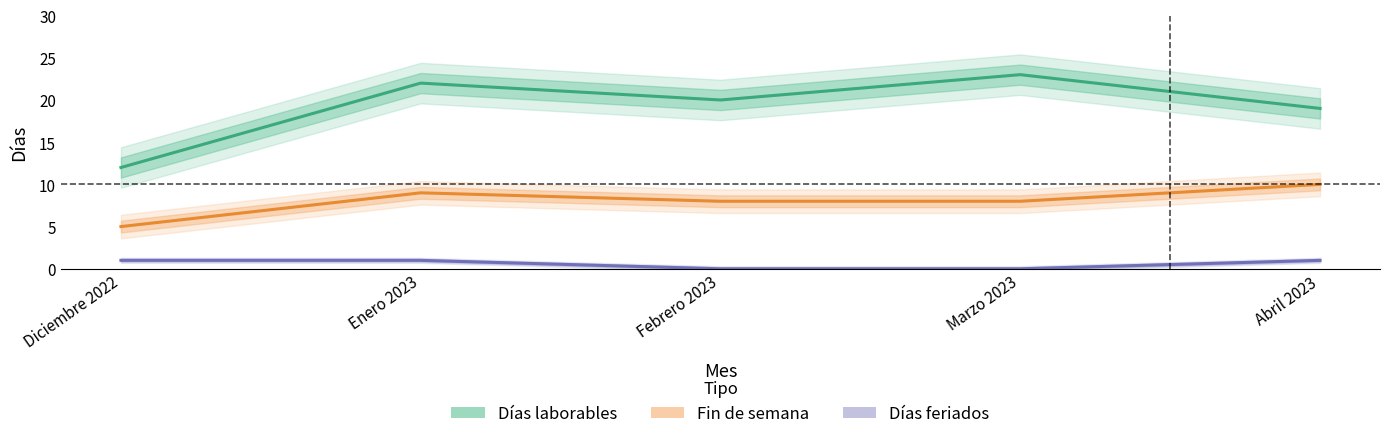

Which category has the highest value in the Fin de semana series?

Abril 2023